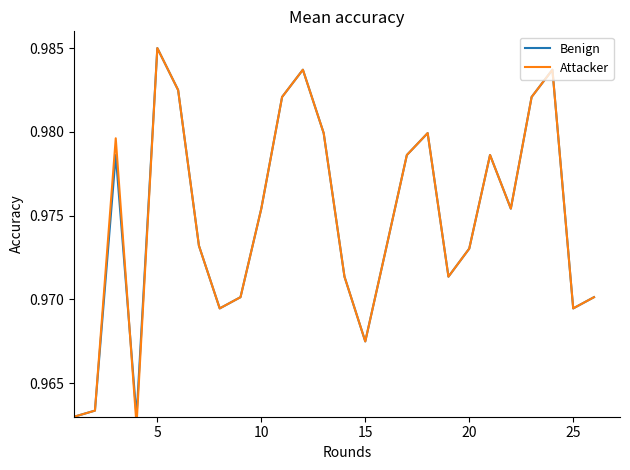

Rank the series by their average value, from highest to lowest.

Attacker, Benign